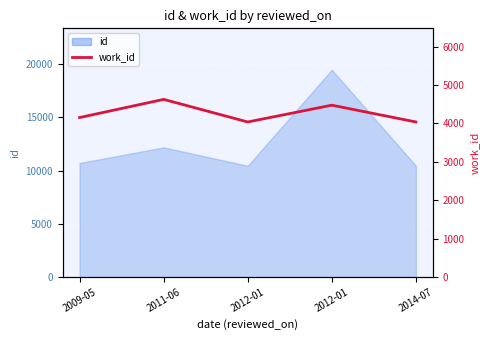

List the labels in order of value, largest first.

2011-06, 2012-01, 2009-05, 2012-01, 2014-07